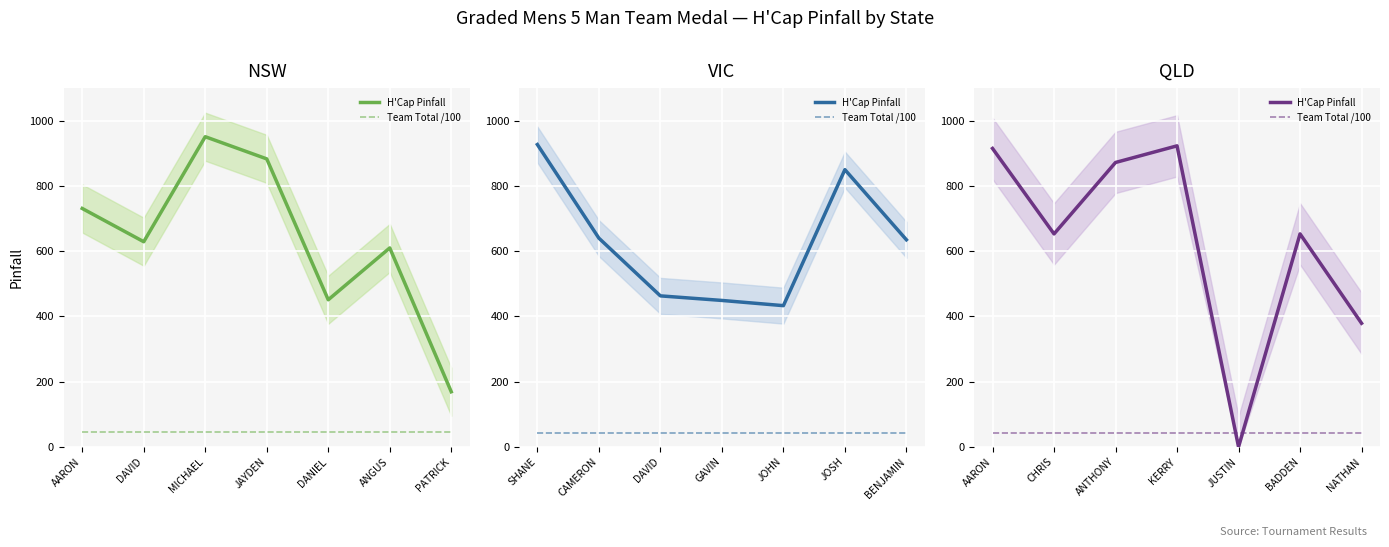

Rank the series at BADDEN from lowest to highest value.

Team Total /100, H'Cap Pinfall